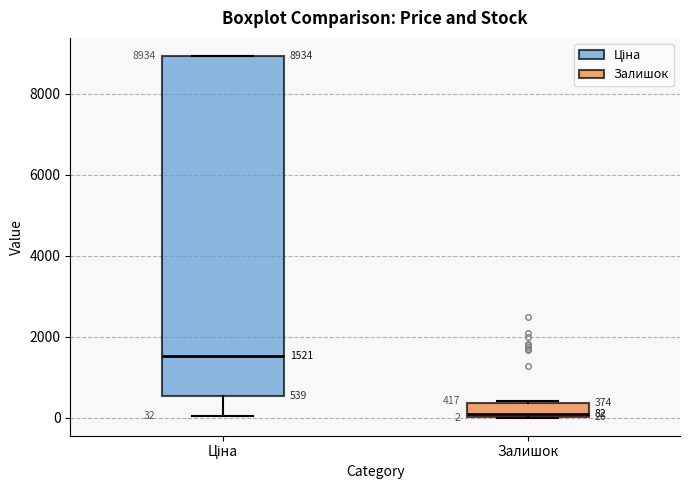

Which box's median line is the lowest?

Залишок